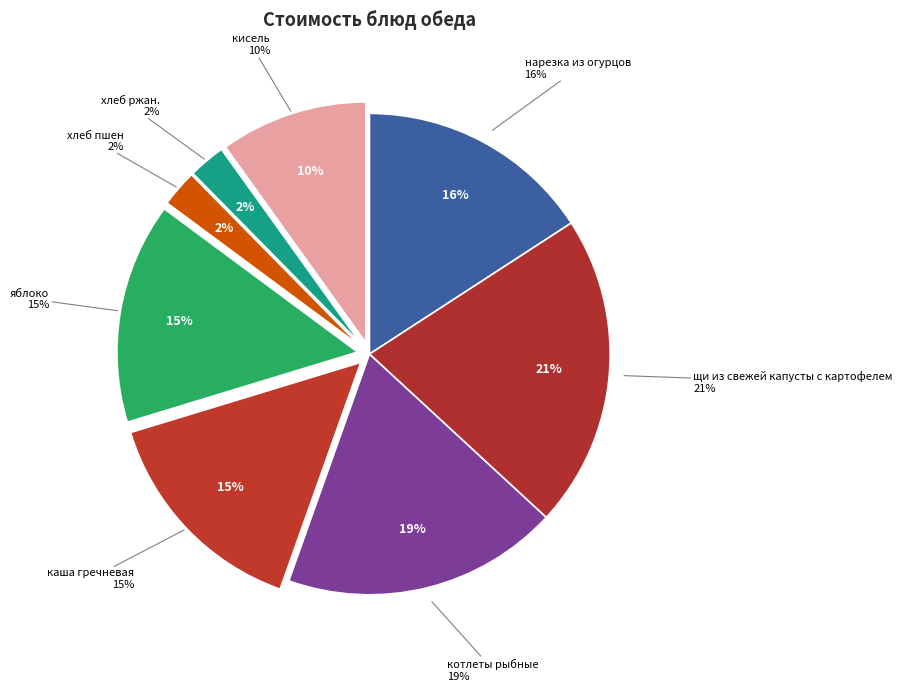

The котлеты рыбные slice represents 19% of the pie. True or false?

True